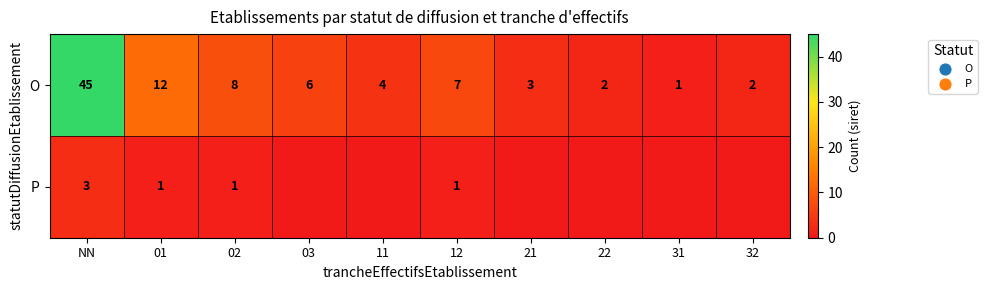

What is the difference between the highest and lowest values at 12?

6